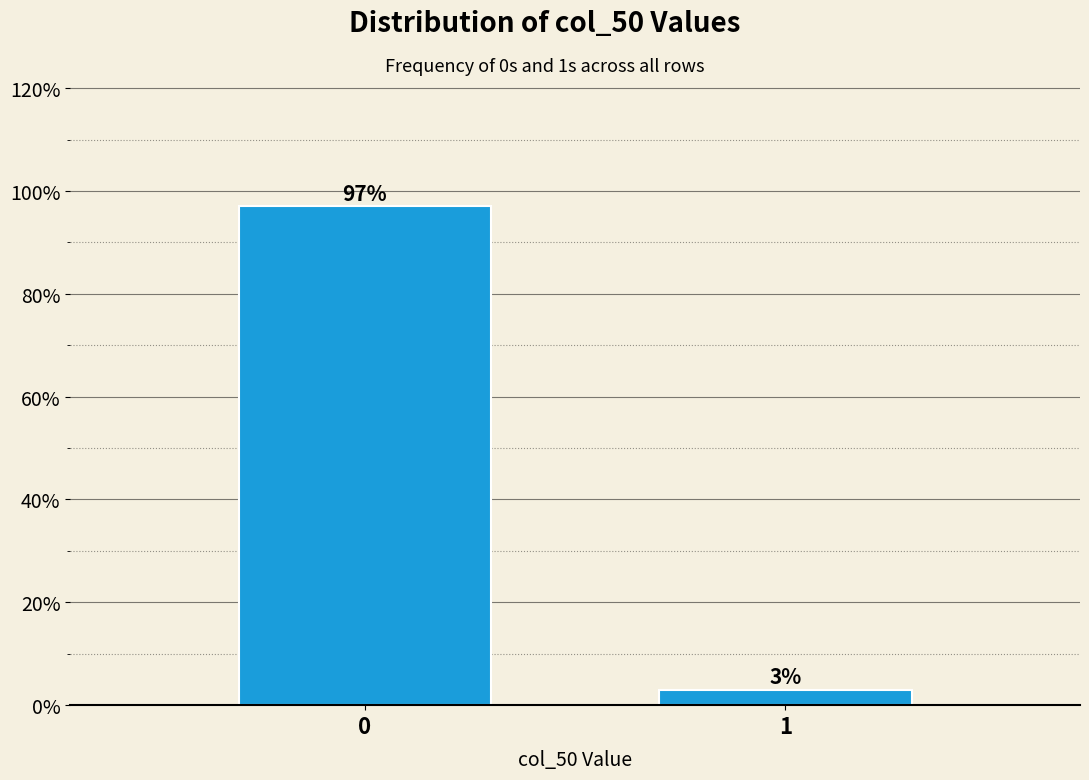

Reading right to left, transcribe all the data shown in this chart.

3	97